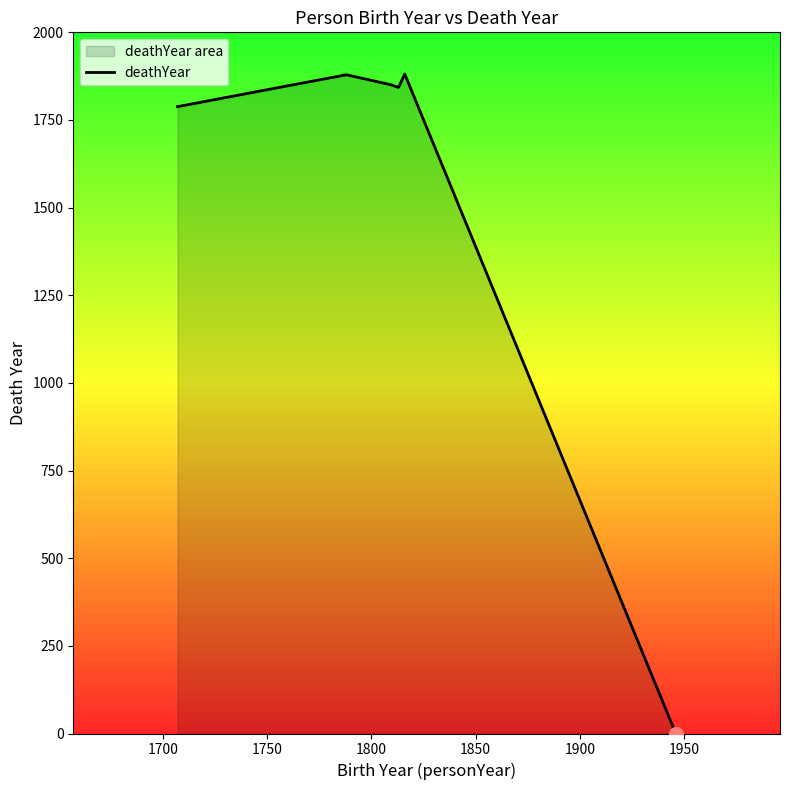

What is the average value?

1540